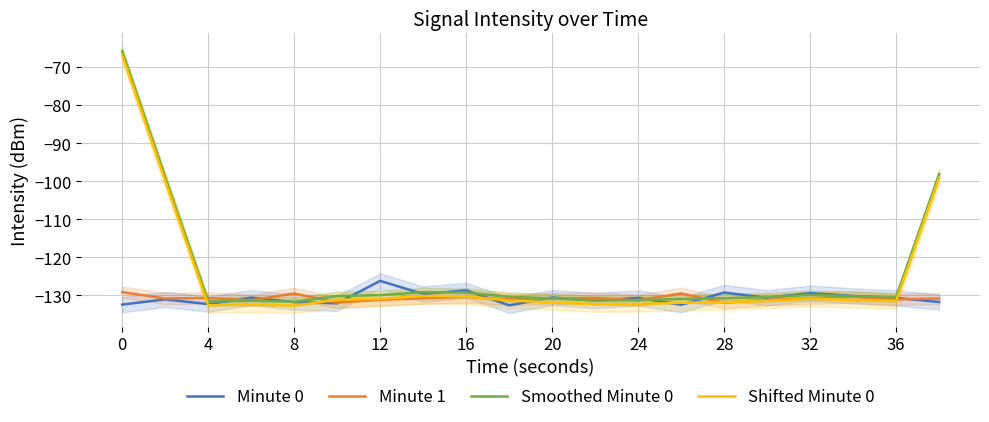

How many times do Minute 0 and Smoothed Minute 0 cross each other?

14